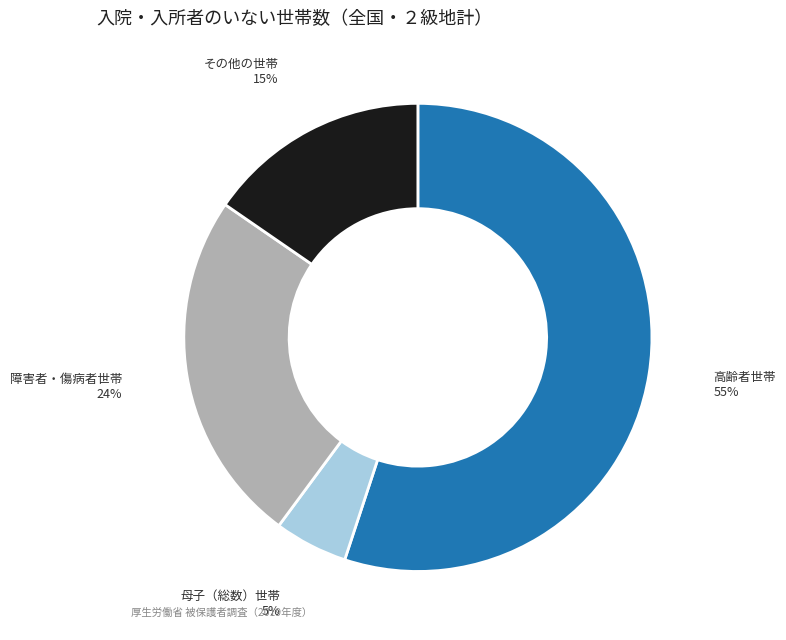

To the nearest percent, what is the average slice percentage?

25%